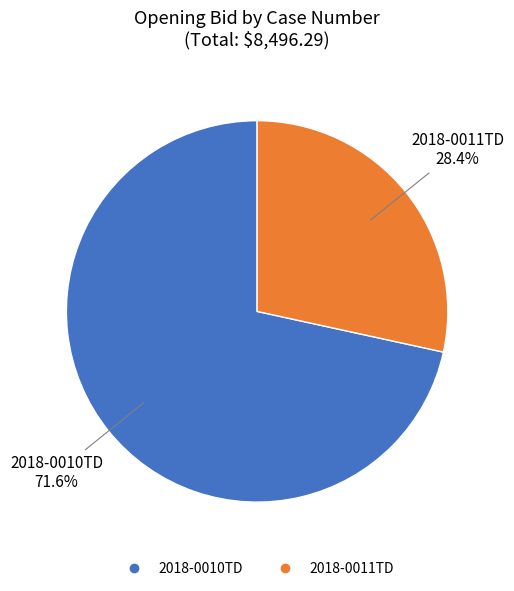

Rank the categories by value from lowest to highest.

2018-0011TD, 2018-0010TD